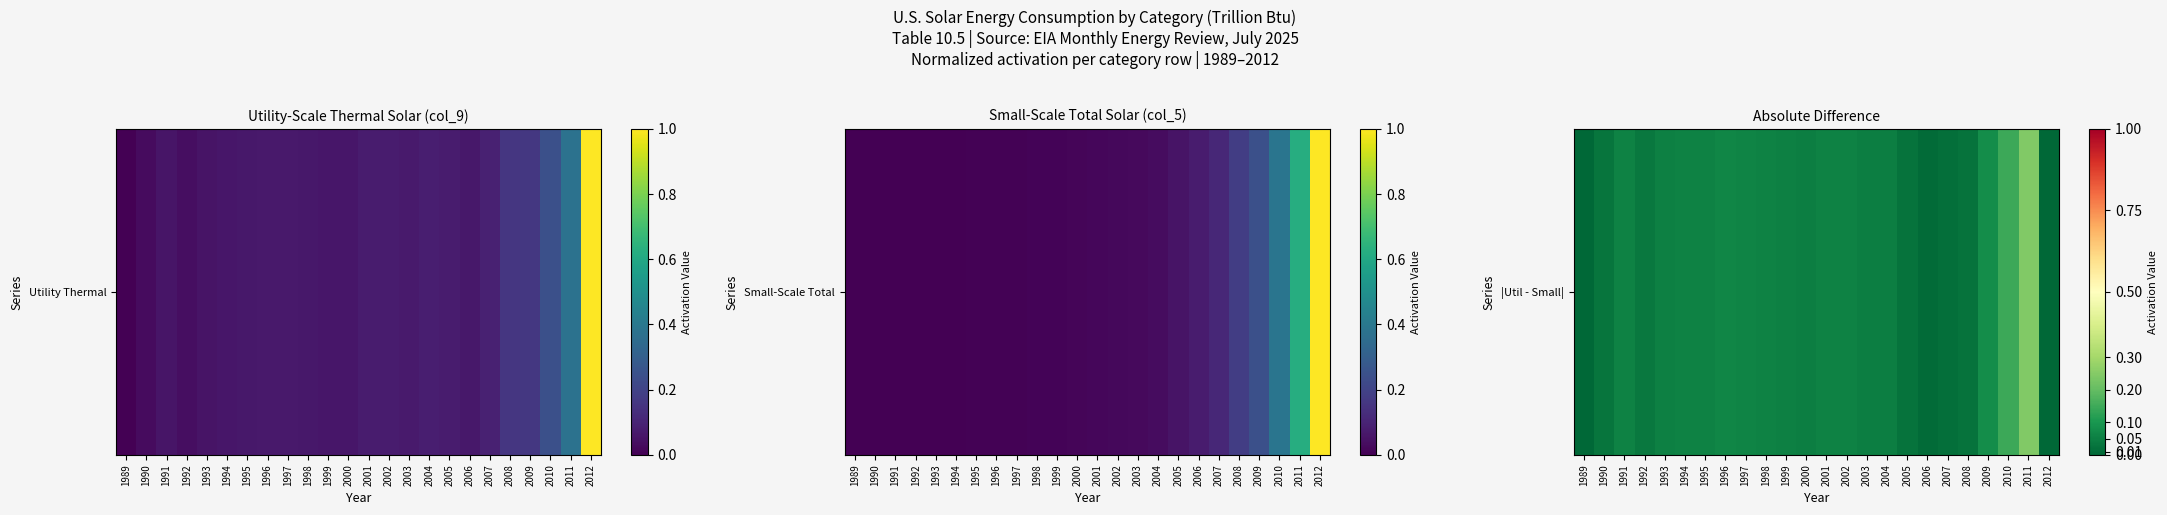

True or false: the data shows 0.1 at 1998.

True